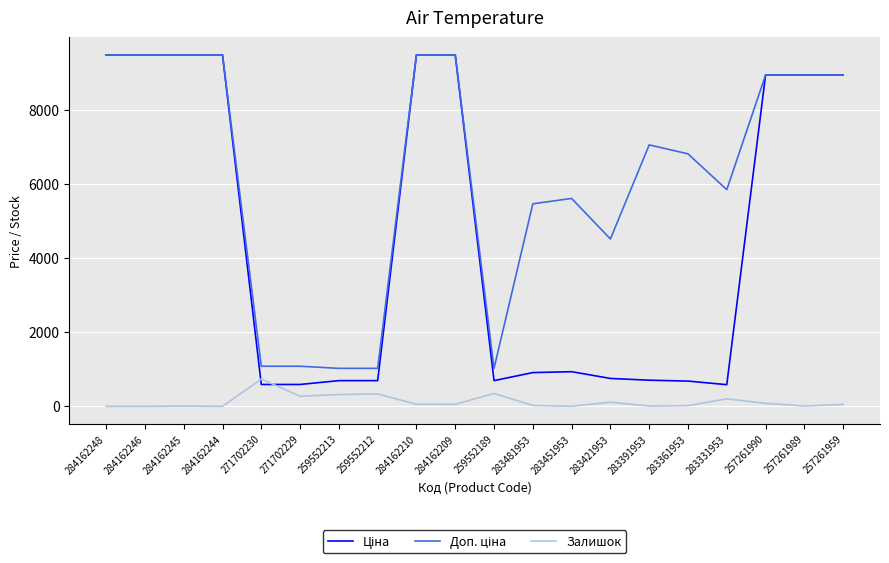

The value of Залишок at 271702230 is 736.0. True or false?

True